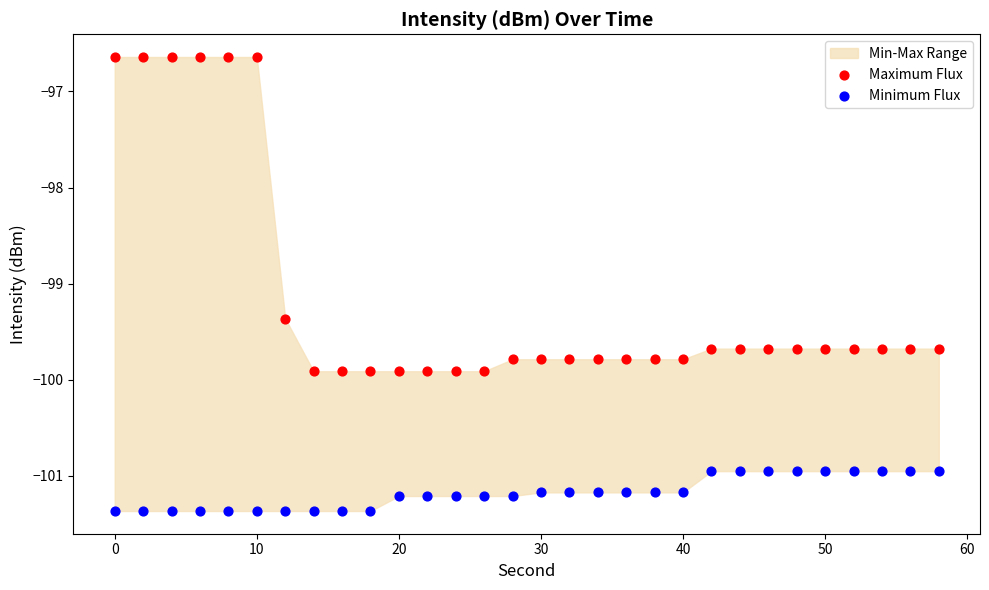

Across all data points, what is the range of Y values (max minus min)?

4.7